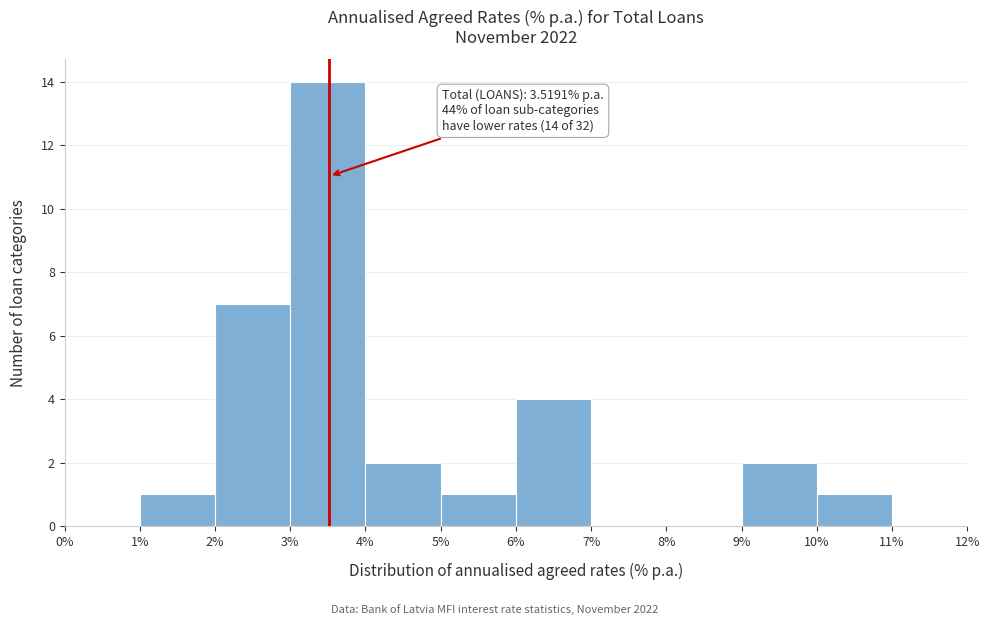

Over which range of the x-axis is the bar tallest?

3% to 4%